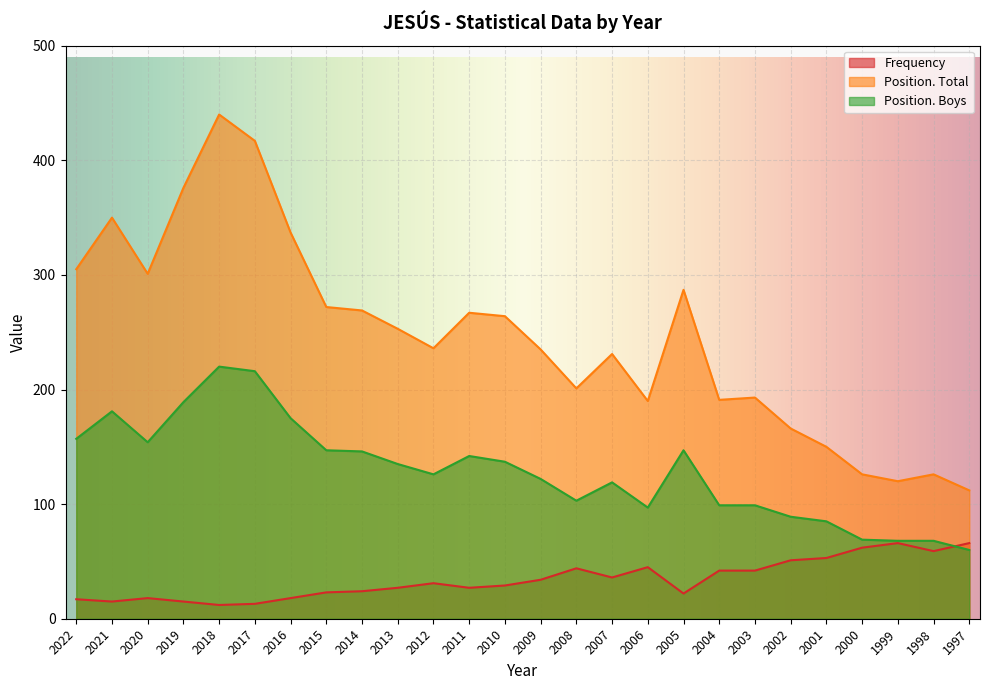

What is the difference between the maximum and minimum values in the Position. Total series?

328